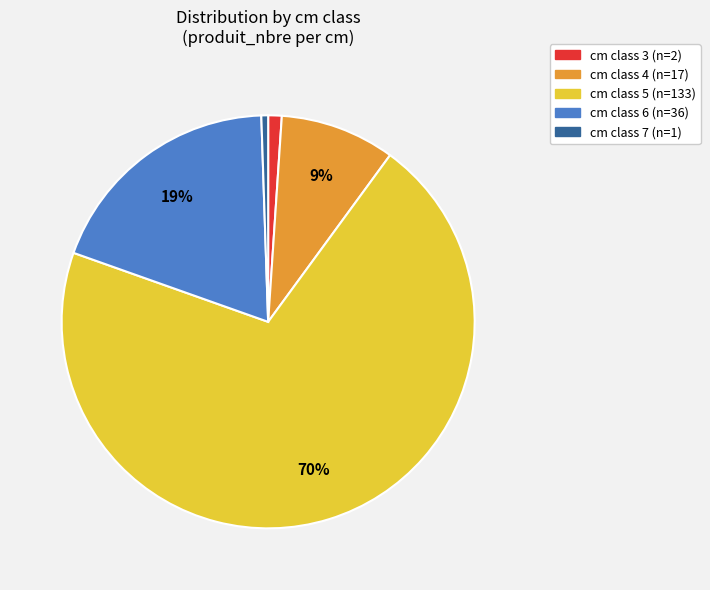

To the nearest percent, what is the average slice percentage?

20%